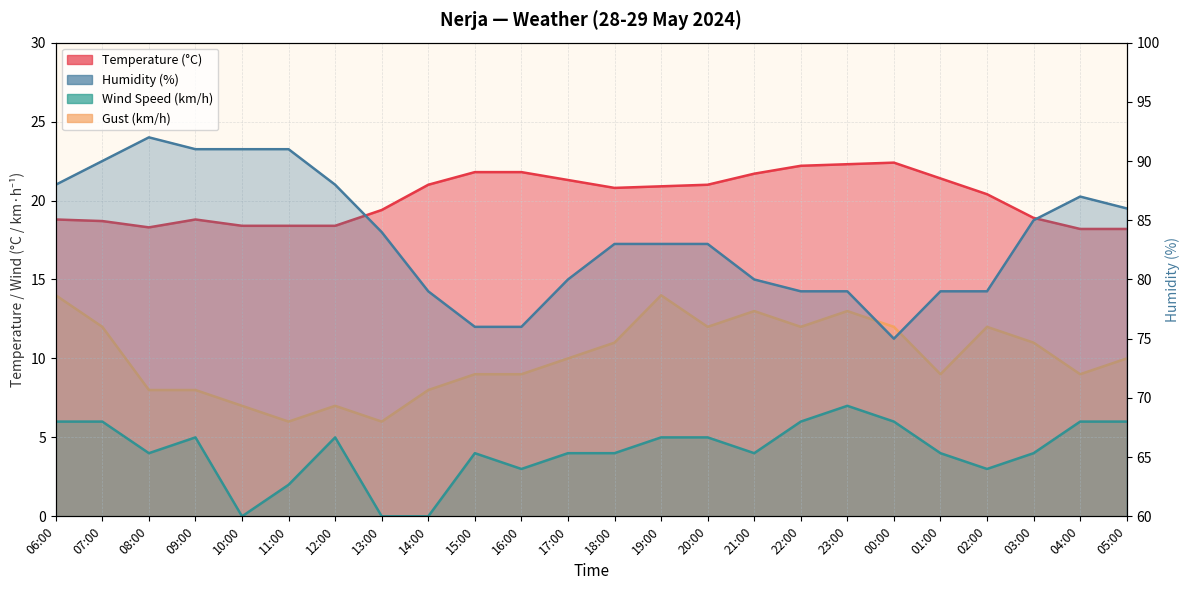

True or false: Gust (km/h) and Wind Speed (km/h) cross at least once.

False